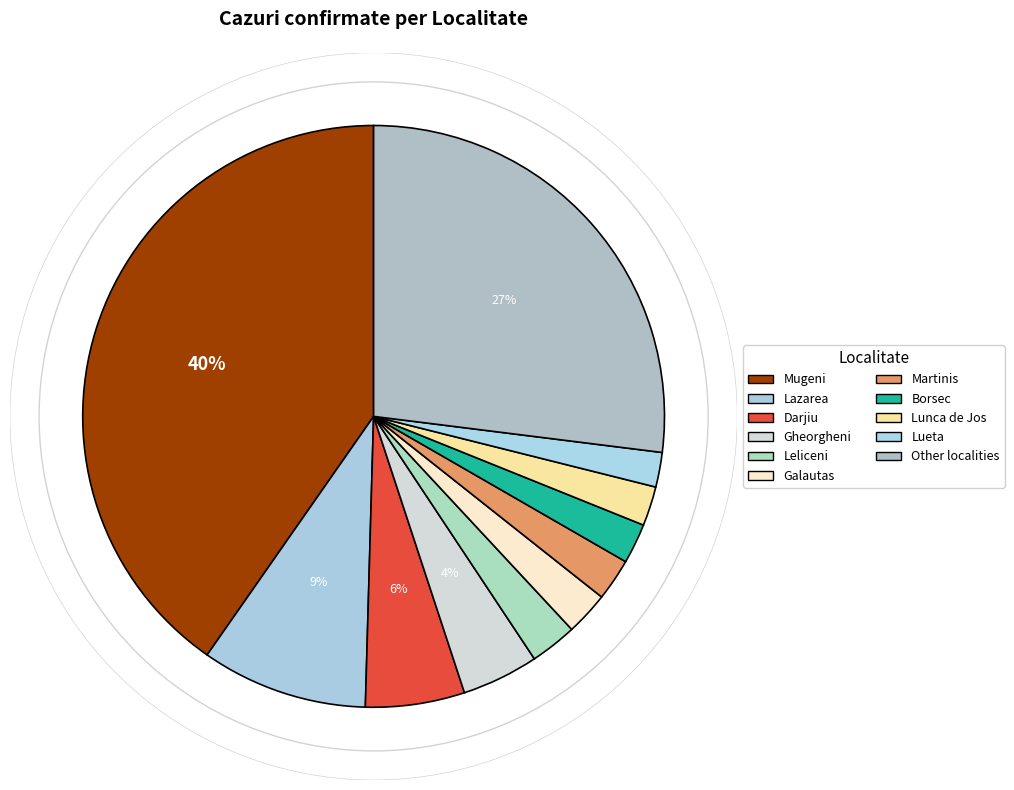

Count the number of slices in the pie.

11